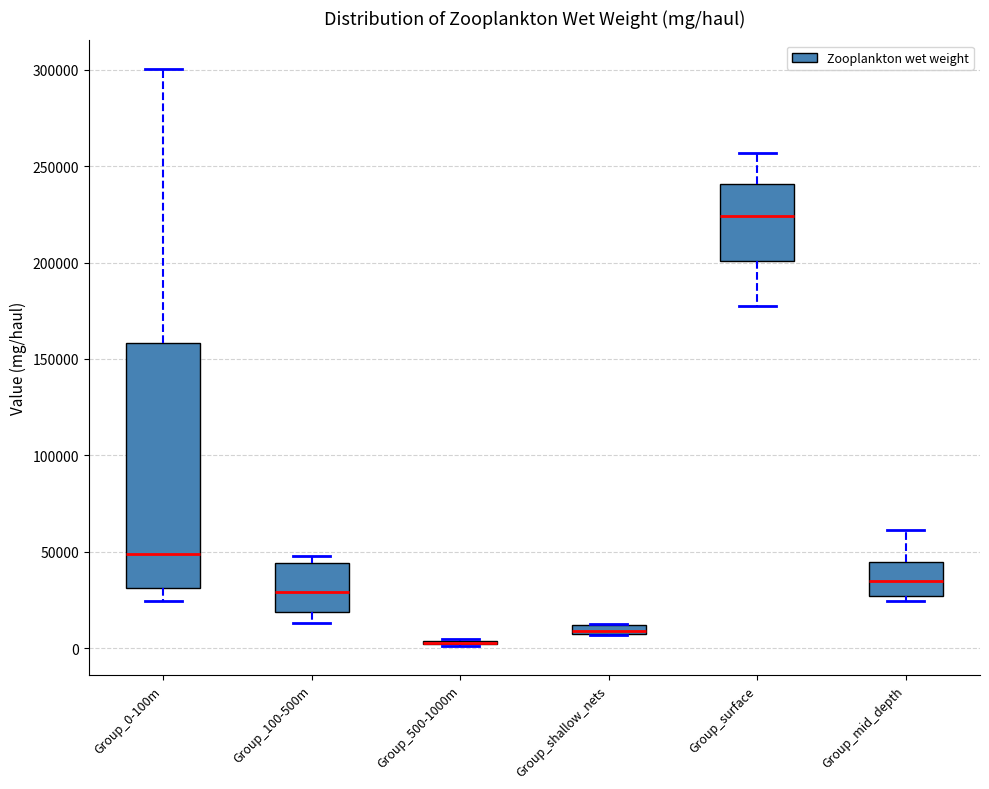

Where is the upper edge of the box for Group_mid_depth on the y-axis? The values are not printed on the chart, so give them approximately, as read against the axis.

45000